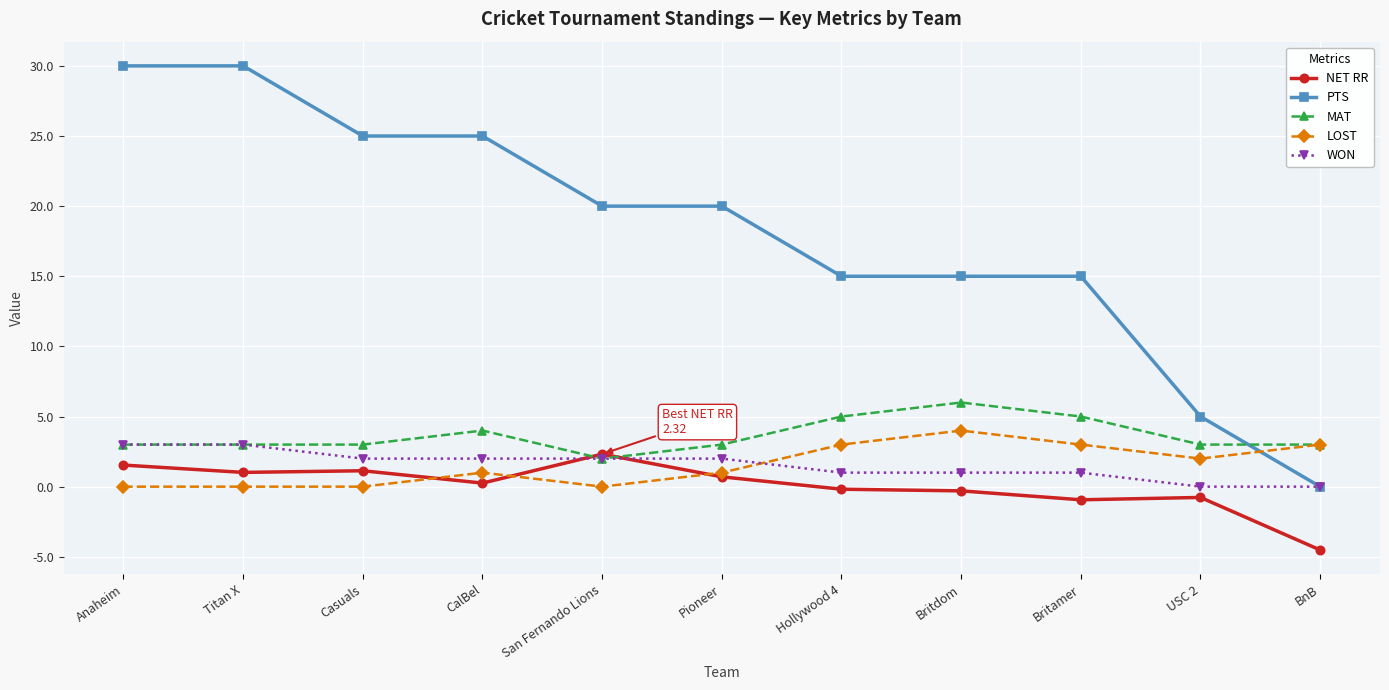

Which series ends up on top after the final intersection of PTS and LOST?

LOST